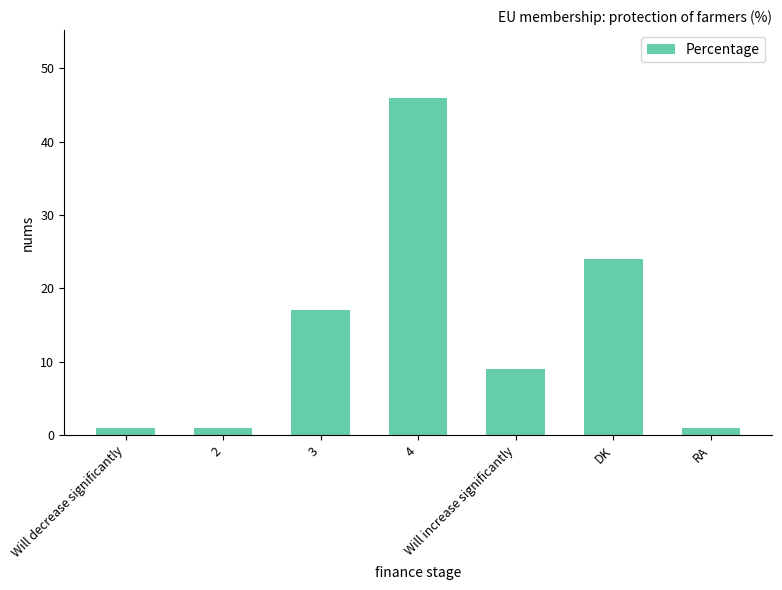

Between Will decrease significantly and 4, which is larger?

4